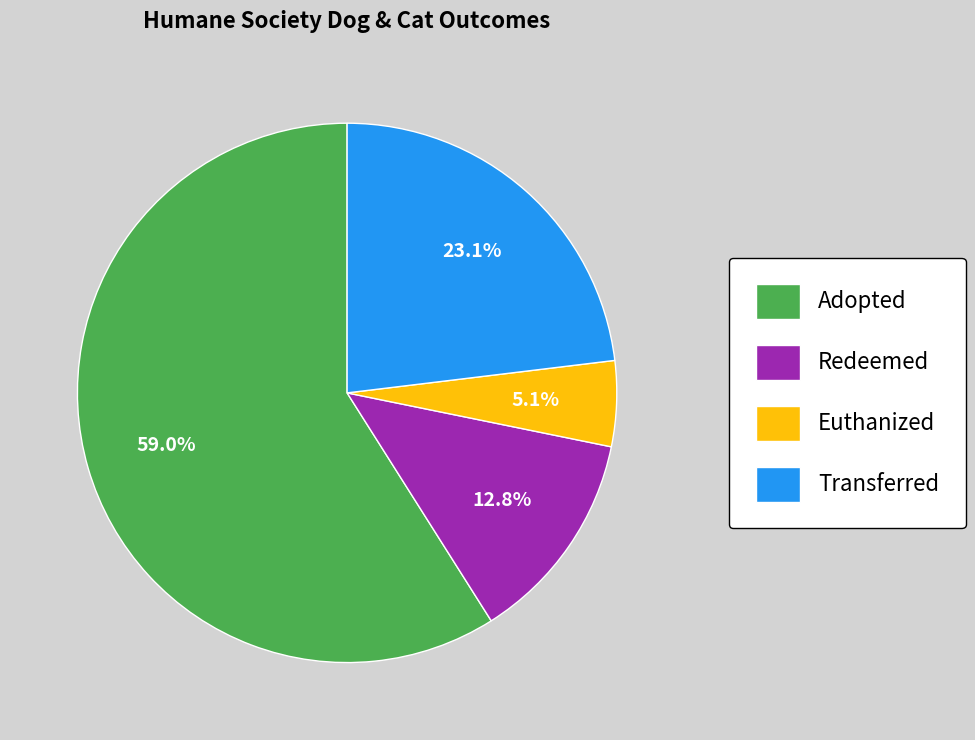

How many segments does this pie chart have?

4